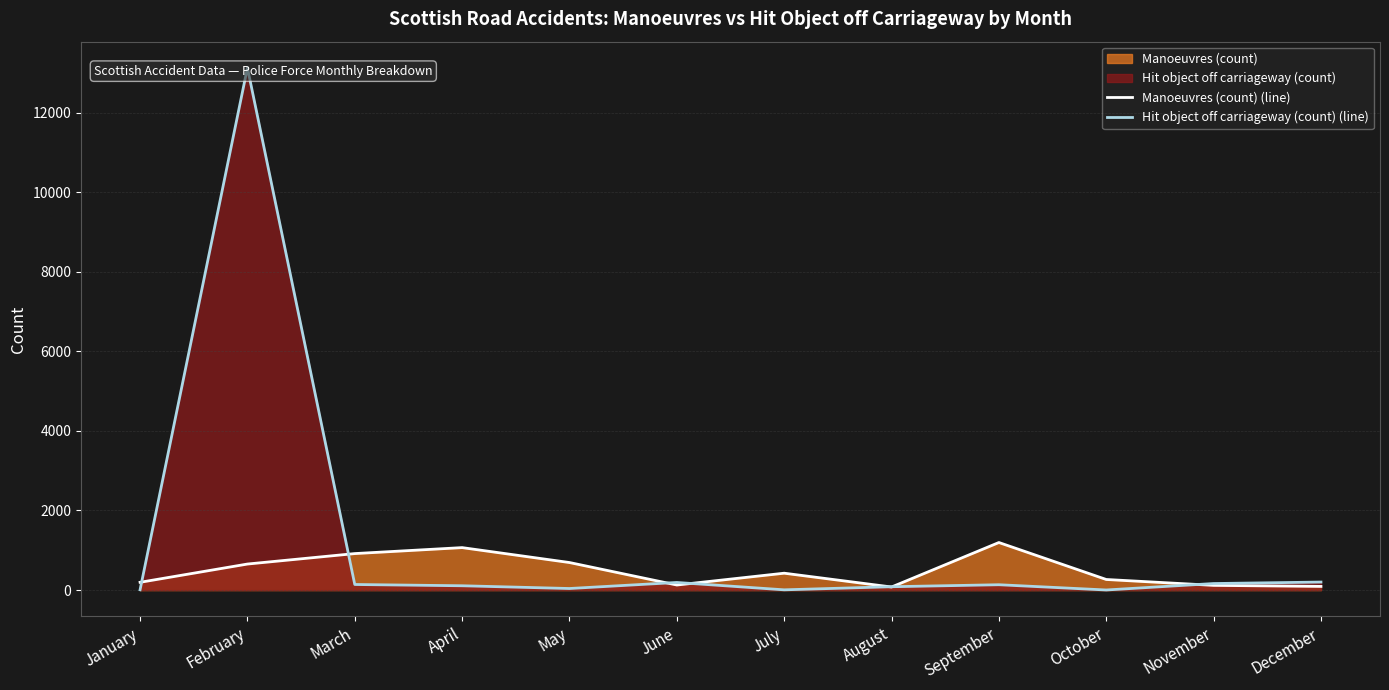

At which category does Manoeuvres (count) (line) reach its first local peak?

April